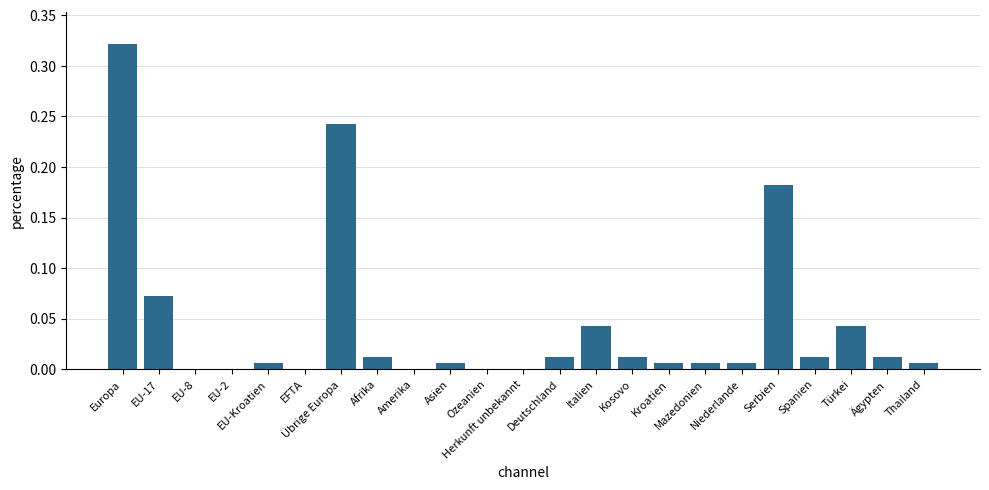

Are the bars horizontal?

No